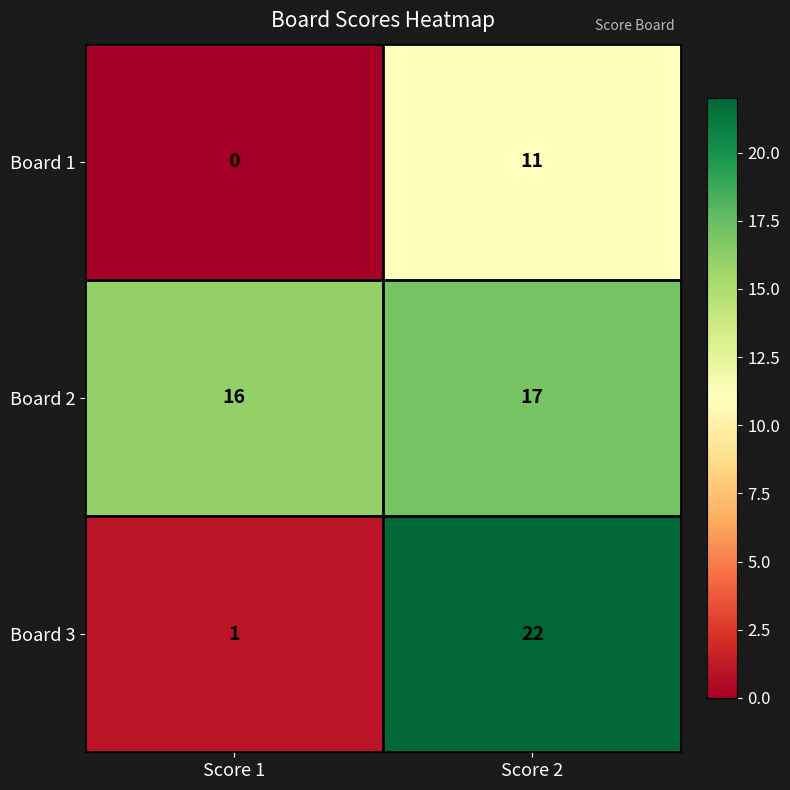

What is the difference between the Board 3 values at Score 2 and Score 1?

21